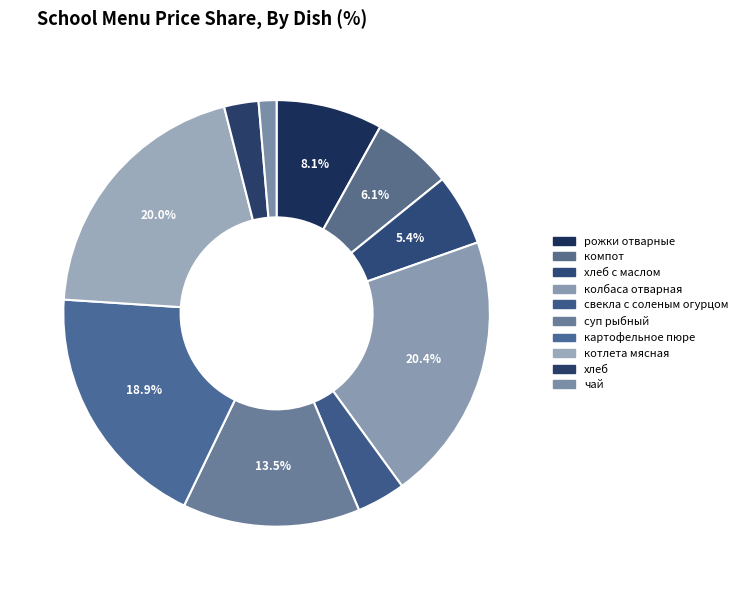

To the nearest percent, what is the combined percentage of рожки отварные and свекла с соленым огурцом?

12%